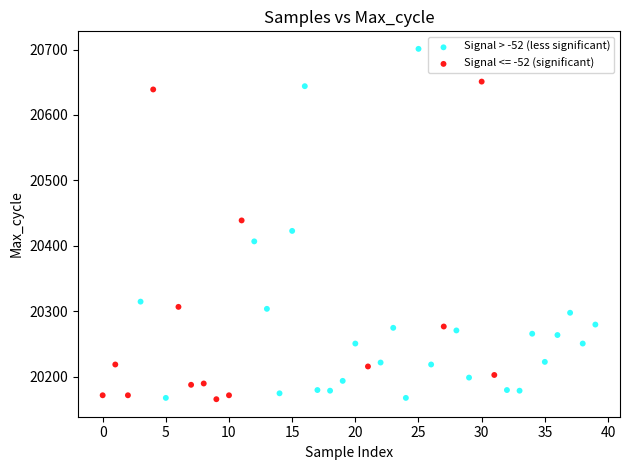

Which series contains the highest Y value?

Signal > -52 (less significant)